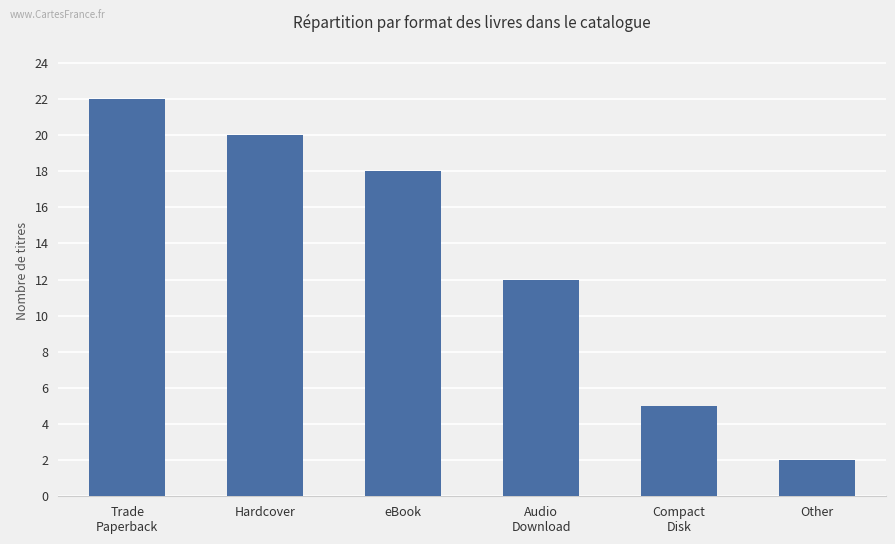

Approximately how many times larger is the value at eBook compared to Audio
Download?

1.5